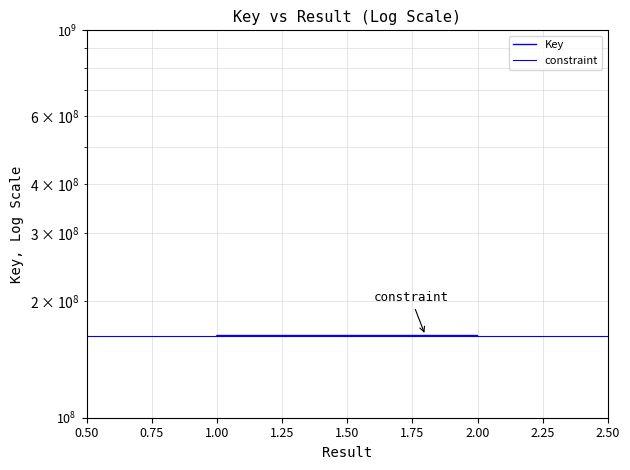

Is the value of Key at 0.75 greater than the value of constraint at 0.50?

No